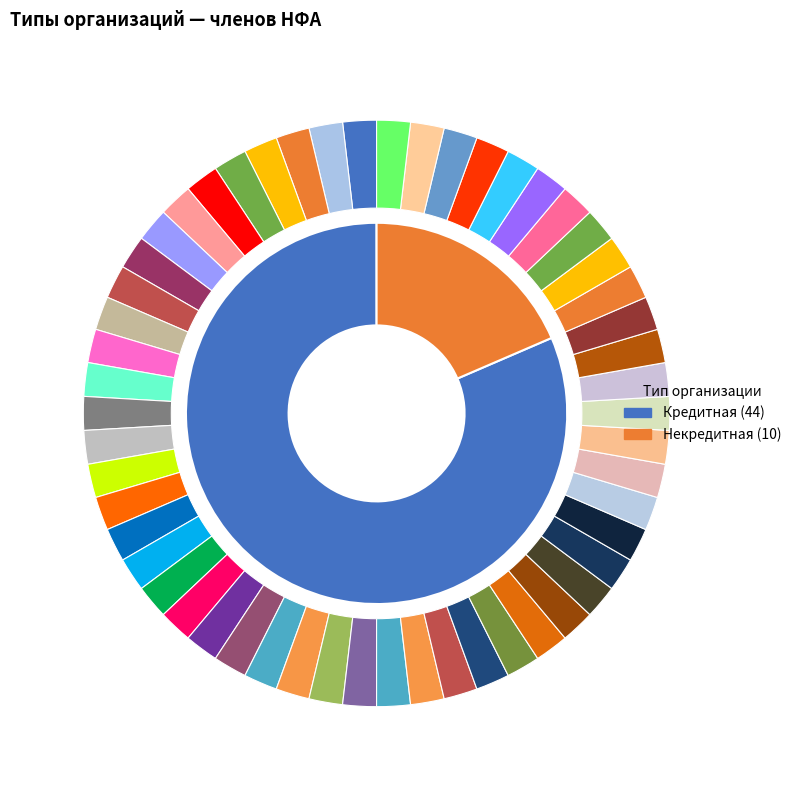

Is the sum of Некредитная and Кредитная greater than half?

Yes